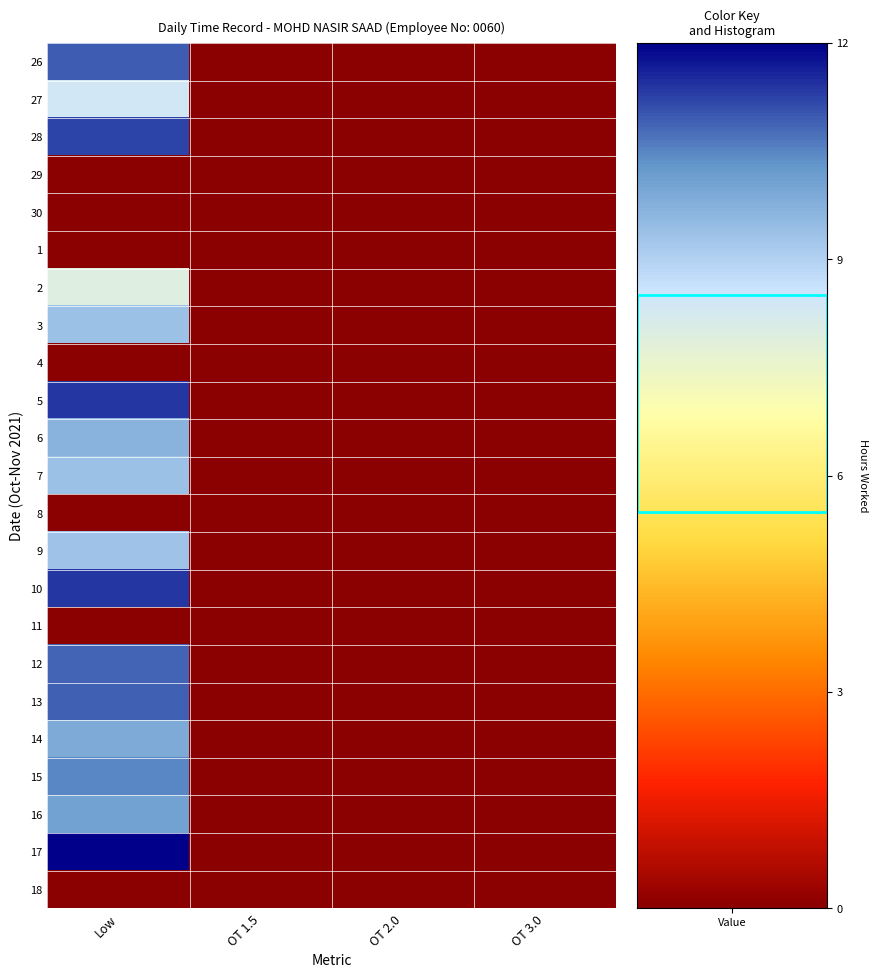

Reading right to left, list all the values displayed in this chart.

26: OT 3.0=0.0	OT 2.0=0.0	OT 1.5=0.0	Low=10.9
27: OT 3.0=0.0	OT 2.0=0.0	OT 1.5=0.0	Low=8.4
28: OT 3.0=0.0	OT 2.0=0.0	OT 1.5=0.0	Low=11.2
29: OT 3.0=0.0	OT 2.0=0.0	OT 1.5=0.0	Low=0.0
30: OT 3.0=0.0	OT 2.0=0.0	OT 1.5=0.0	Low=0.0
1: OT 3.0=0.0	OT 2.0=0.0	OT 1.5=0.0	Low=0.0
2: OT 3.0=0.0	OT 2.0=0.0	OT 1.5=0.0	Low=8.0
3: OT 3.0=0.0	OT 2.0=0.0	OT 1.5=0.0	Low=9.3
4: OT 3.0=0.0	OT 2.0=0.0	OT 1.5=0.0	Low=0.0
5: OT 3.0=0.0	OT 2.0=0.0	OT 1.5=0.0	Low=11.4
6: OT 3.0=0.0	OT 2.0=0.0	OT 1.5=0.0	Low=9.7
7: OT 3.0=0.0	OT 2.0=0.0	OT 1.5=0.0	Low=9.4
8: OT 3.0=0.0	OT 2.0=0.0	OT 1.5=0.0	Low=0.0
9: OT 3.0=0.0	OT 2.0=0.0	OT 1.5=0.0	Low=9.3
10: OT 3.0=0.0	OT 2.0=0.0	OT 1.5=0.0	Low=11.4
11: OT 3.0=0.0	OT 2.0=0.0	OT 1.5=0.0	Low=0.0
12: OT 3.0=0.0	OT 2.0=0.0	OT 1.5=0.0	Low=10.8
13: OT 3.0=0.0	OT 2.0=0.0	OT 1.5=0.0	Low=10.9
14: OT 3.0=0.0	OT 2.0=0.0	OT 1.5=0.0	Low=9.9
15: OT 3.0=0.0	OT 2.0=0.0	OT 1.5=0.0	Low=10.5
16: OT 3.0=0.0	OT 2.0=0.0	OT 1.5=0.0	Low=10.1
17: OT 3.0=0.0	OT 2.0=0.0	OT 1.5=0.0	Low=12.0
18: OT 3.0=0.0	OT 2.0=0.0	OT 1.5=0.0	Low=0.0